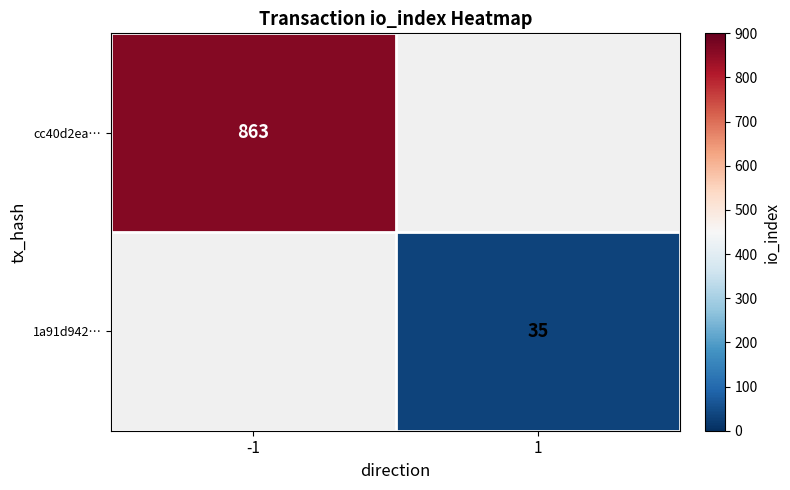

The 1a91d942… series shows 35 at 1. True or false?

True